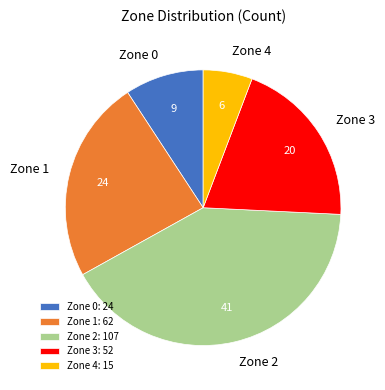

The Zone 0 slice represents 9% of the pie. True or false?

True